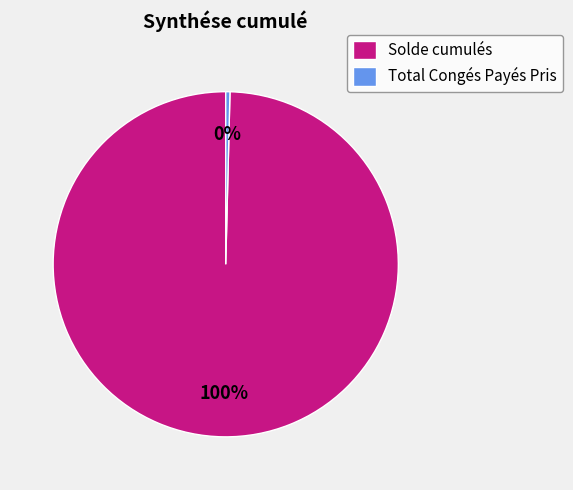

Combined, do Total Congés Payés Pris and Solde cumulés account for over 50%?

Yes